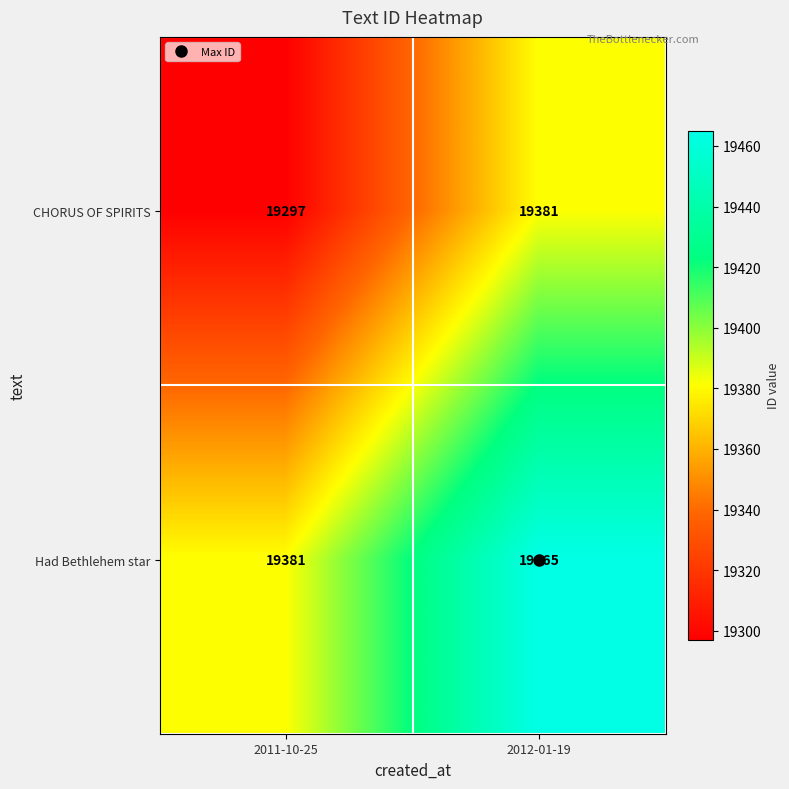

List the labels in order of CHORUS OF SPIRITS value, largest first.

2012-01-19, 2011-10-25